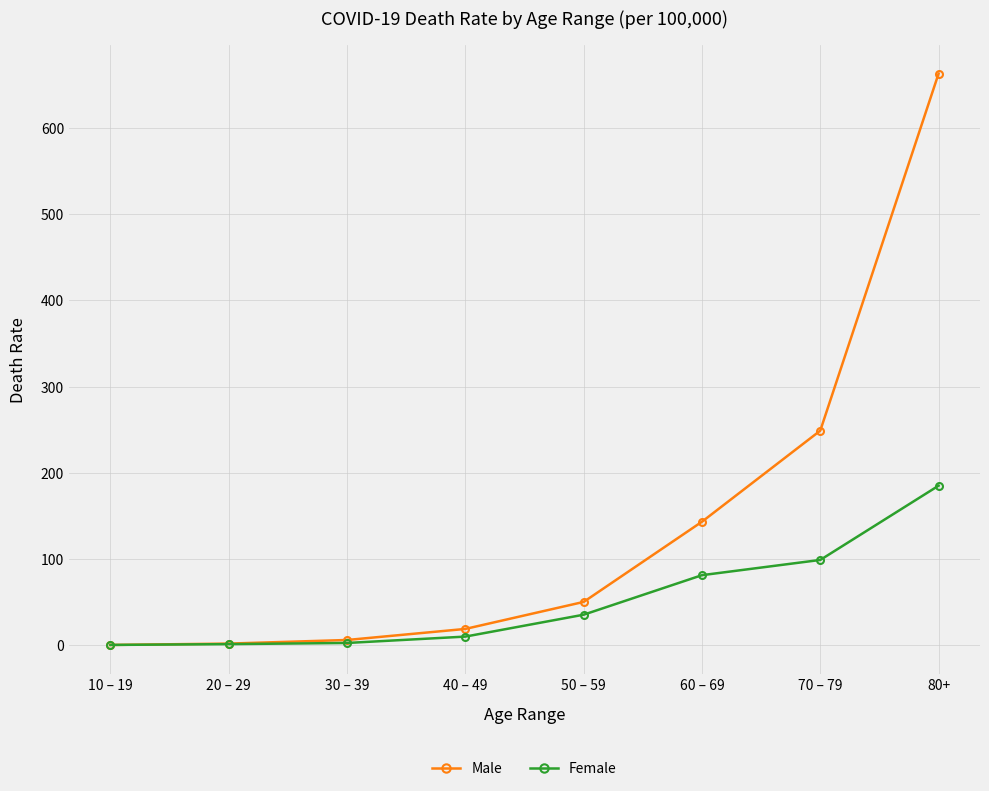

What is the label of the 3rd point from the right?

60 – 69